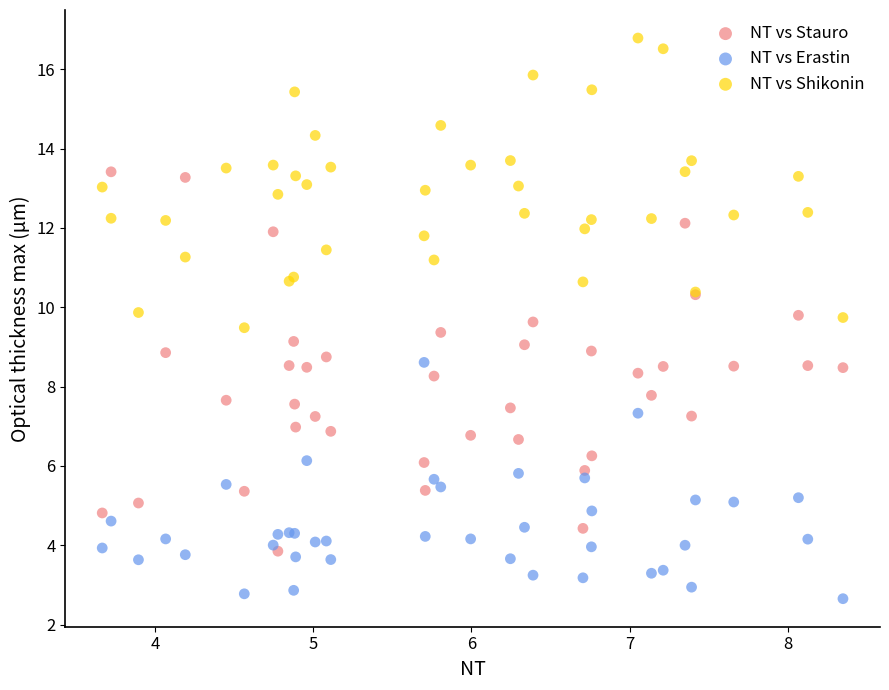

Which series has the largest Y range (max minus min)?

NT vs Stauro